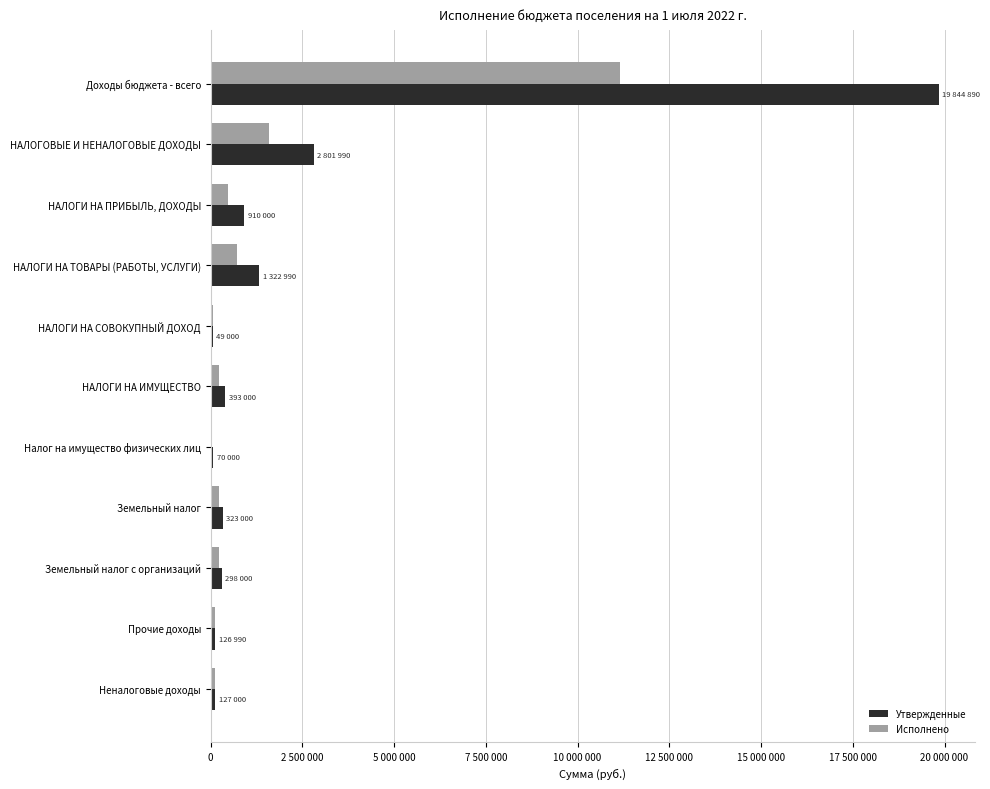

What are all the series names shown in the legend?

Утвержденные, Исполнено